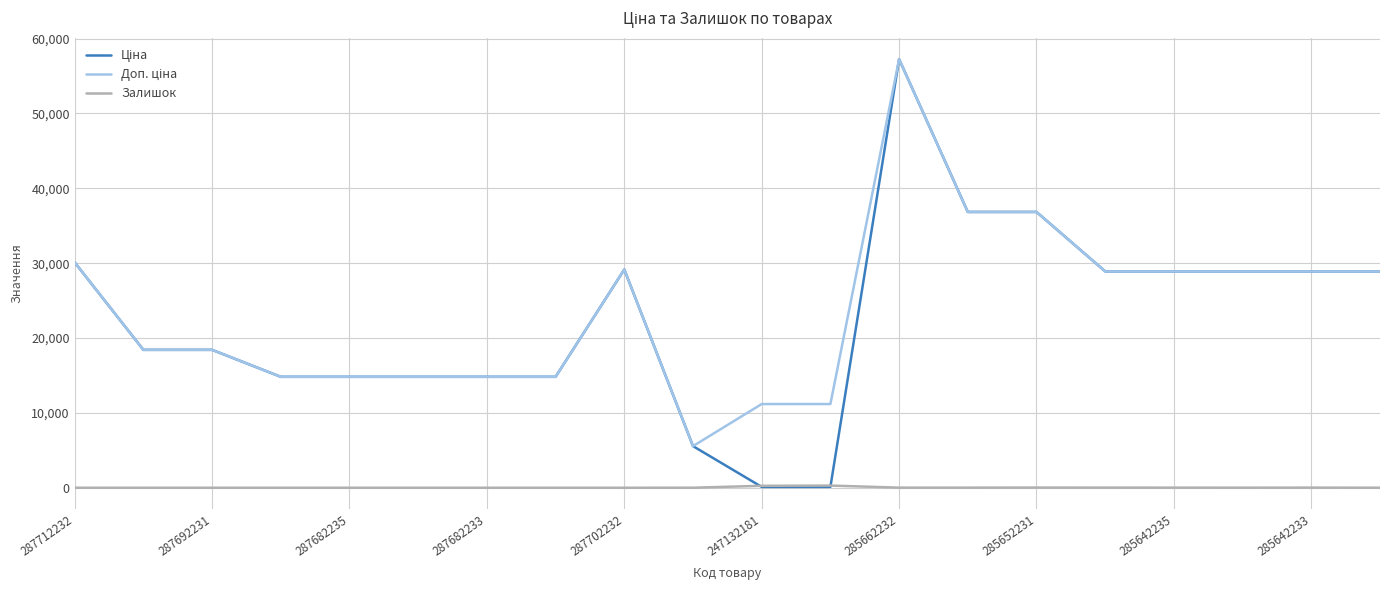

What is the maximum value shown in the chart?

57258.0